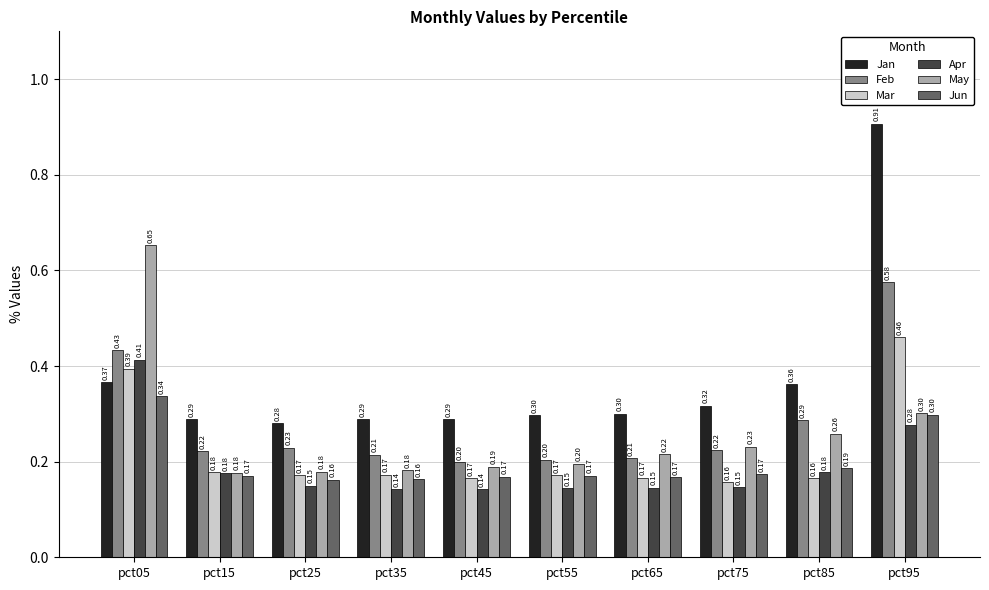

At which category does the chart reach its peak across all series?

pct95